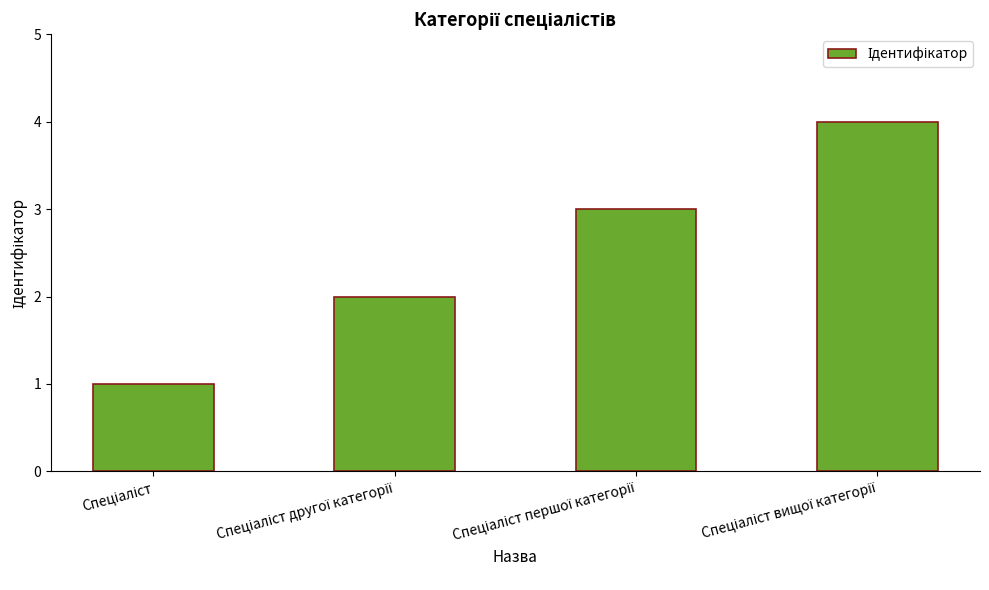

What is the greatest value displayed?

4